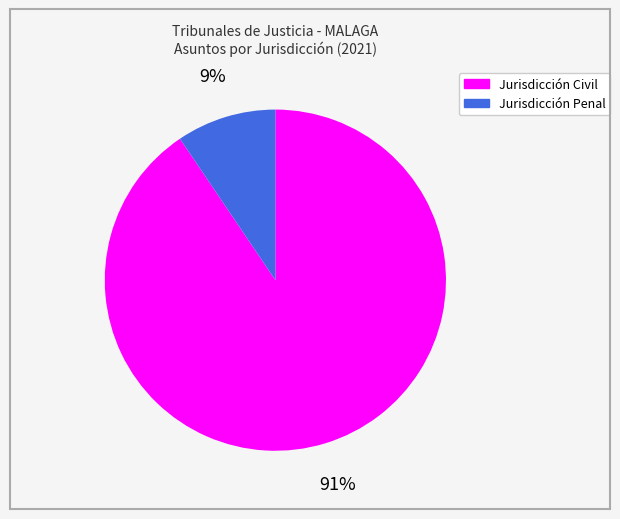

What is the majority slice?

Jurisdicción Civil